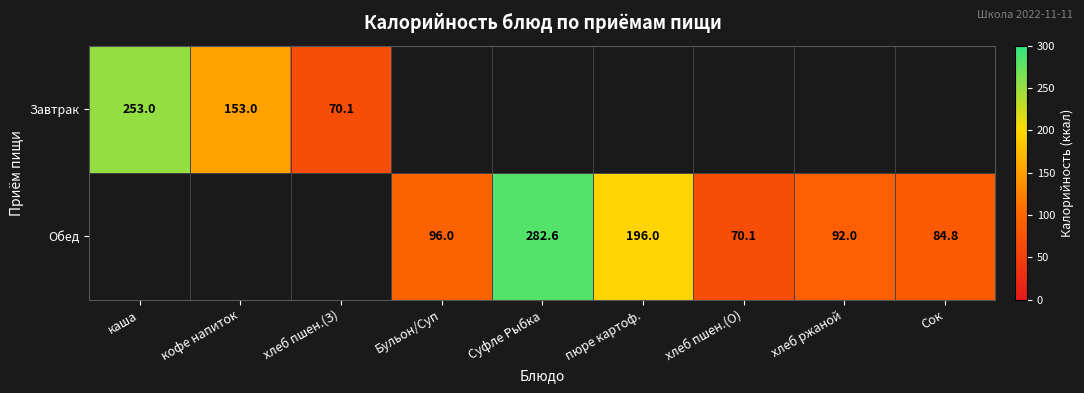

What is the smallest value displayed?

70.1